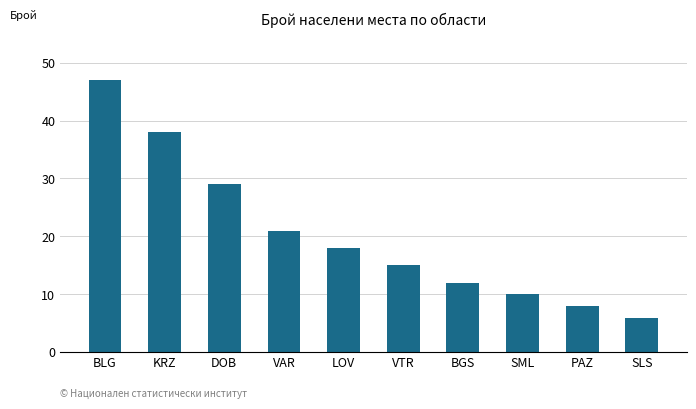

Is it true that the value at KRZ is 54?

False